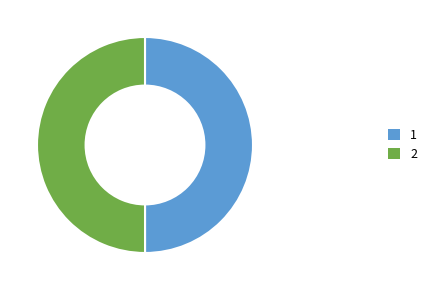

True or false: 2 accounts for 60% of the total.

False